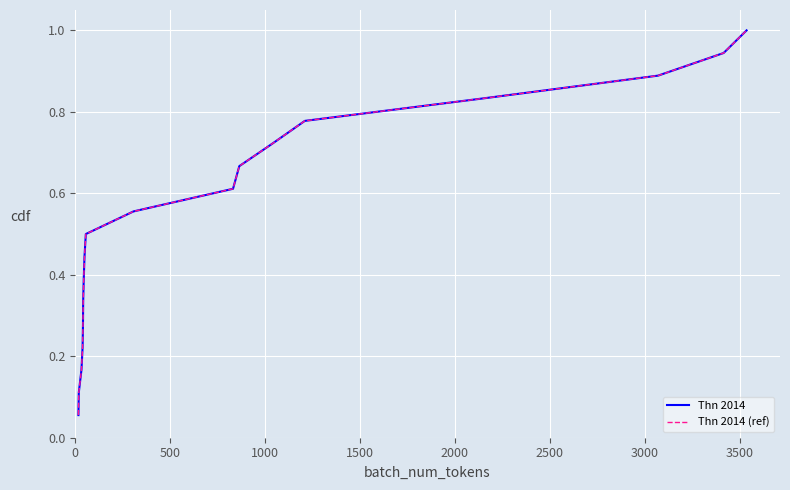

Reading left to right, what are all the values shown in this chart?

Thn 2014: 0.1	0.1	0.2	0.2	0.3	0.3	0.4	0.4	0.5	0.6	0.6	0.7	0.7	0.8	0.8	0.9	0.9	1.0
Thn 2014 (ref): 0.1	0.1	0.2	0.2	0.3	0.3	0.4	0.4	0.5	0.6	0.6	0.7	0.7	0.8	0.8	0.9	0.9	1.0